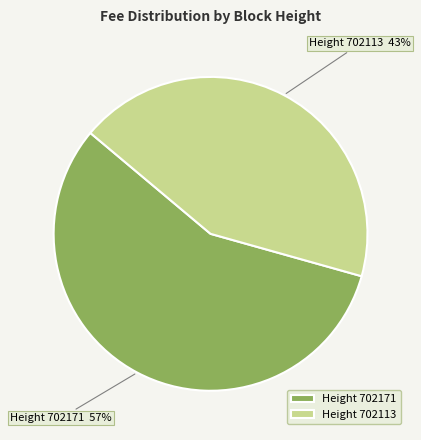

How many slices are in this pie chart?

2